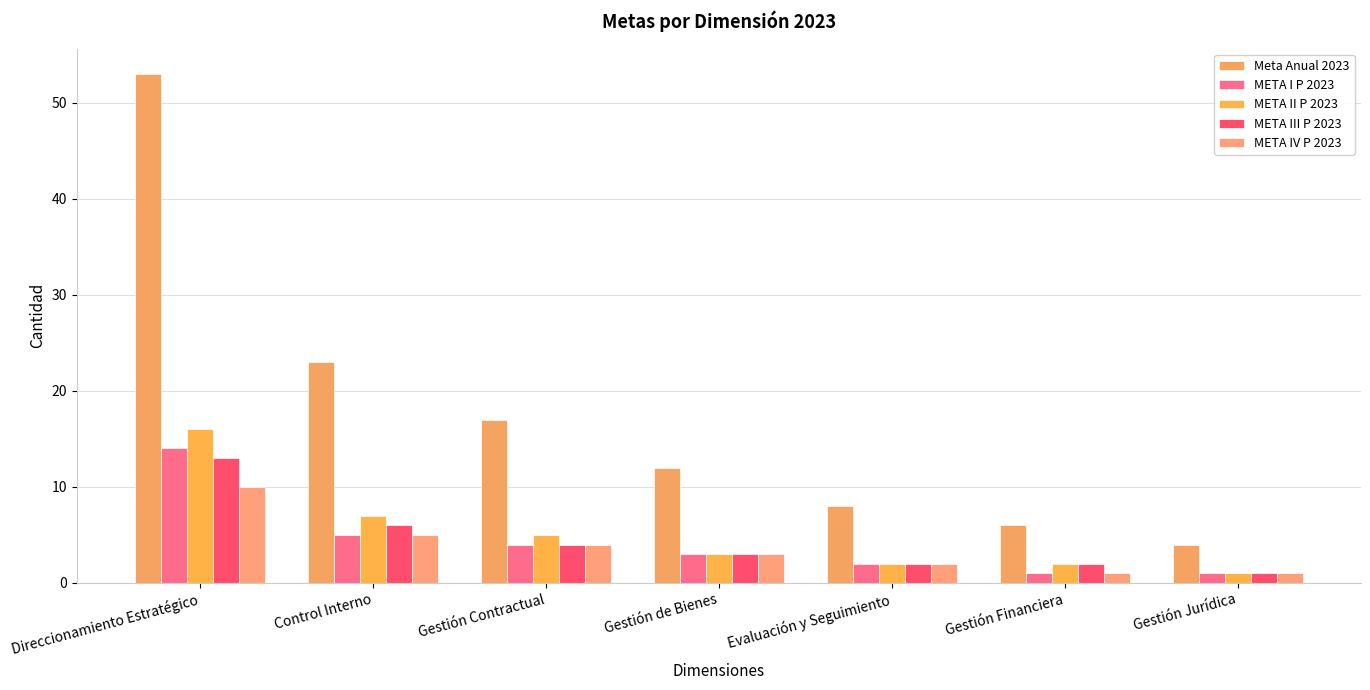

Does the chart contain any negative values?

No